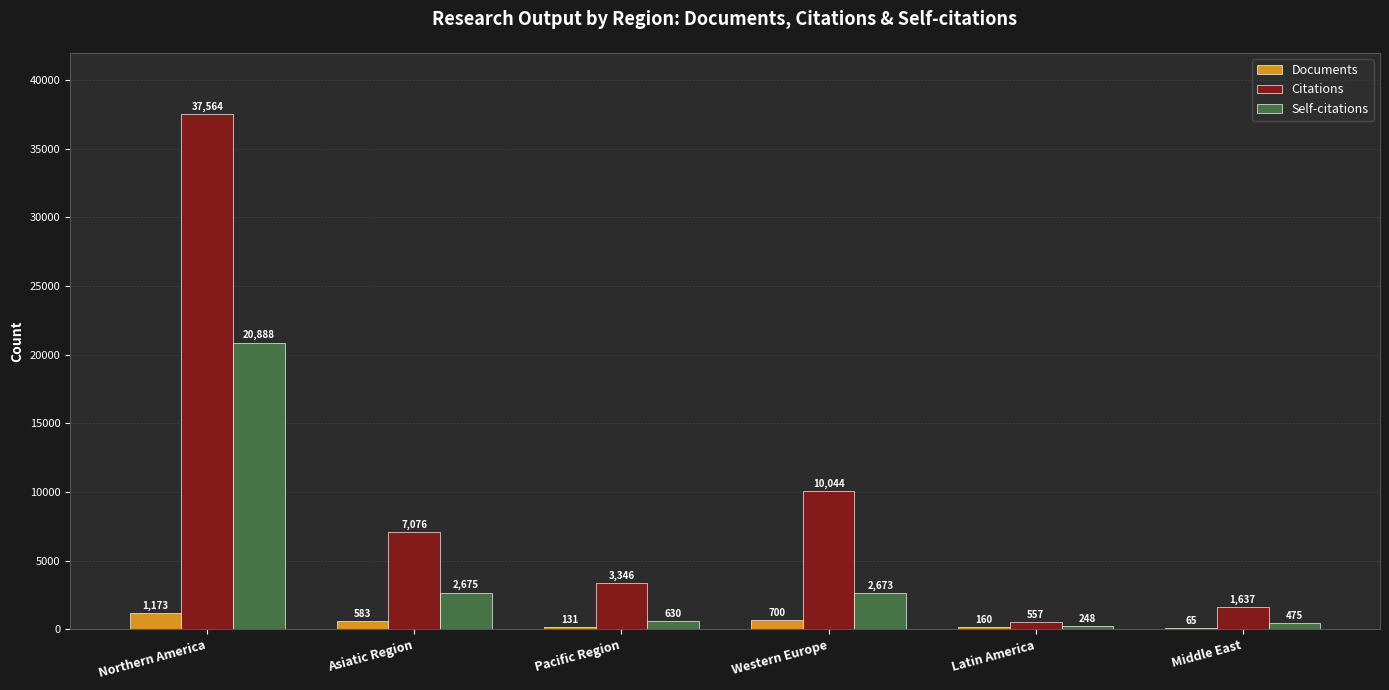

How many series are shown in this chart?

3